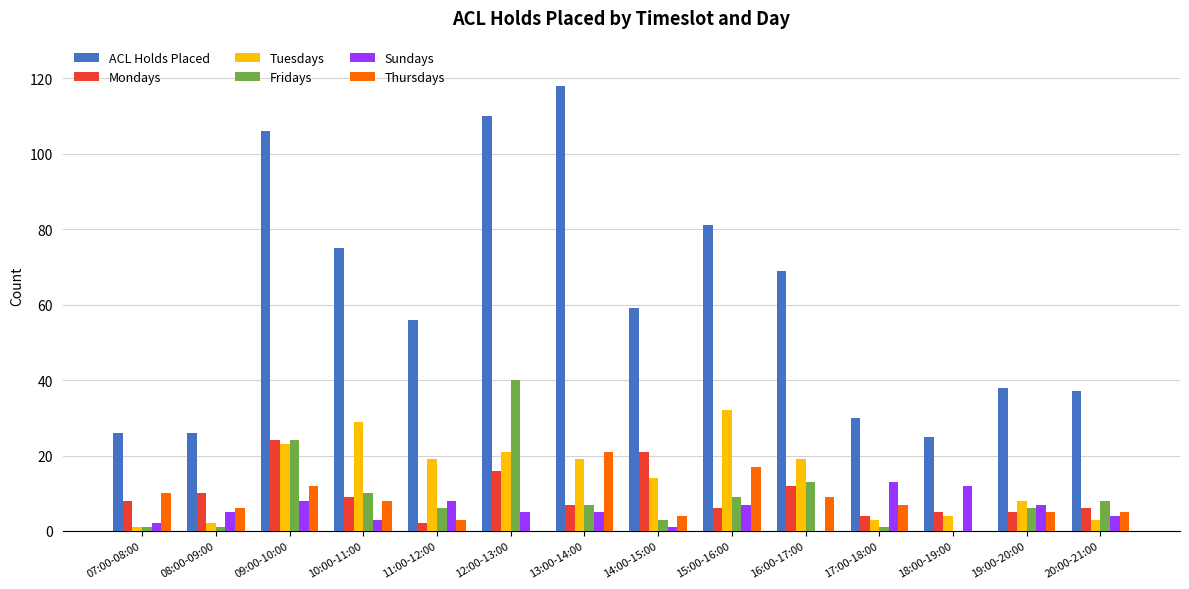

Which series has the largest total across all categories?

ACL Holds Placed